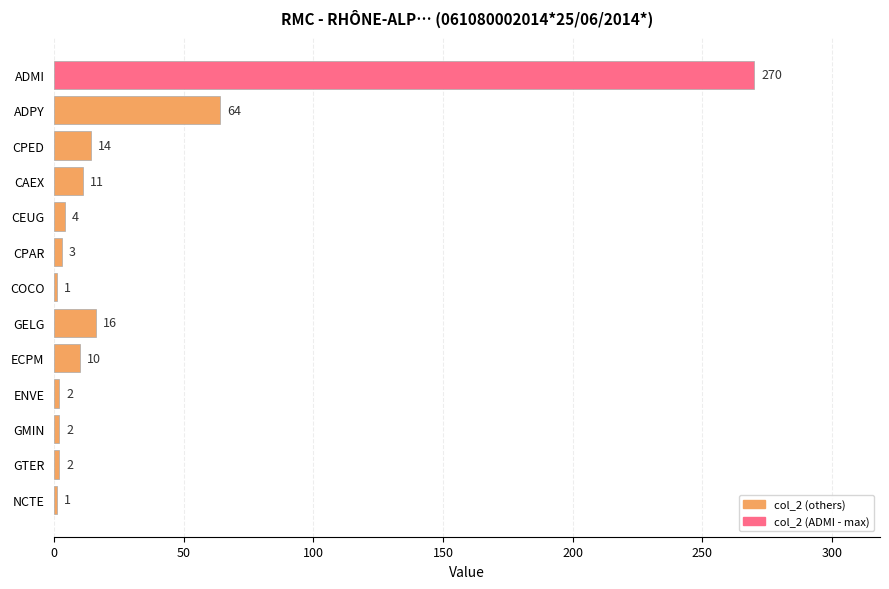

What is the difference between the maximum and minimum values?

269